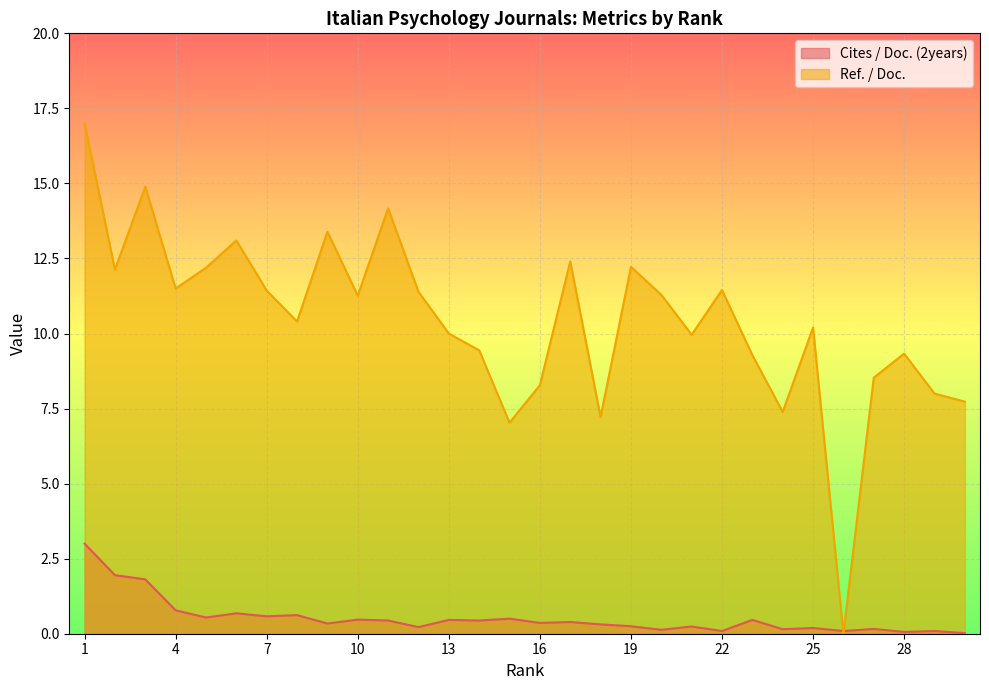

True or false: Cites / Doc. (2years) has a value of 0.0 at 21.

False